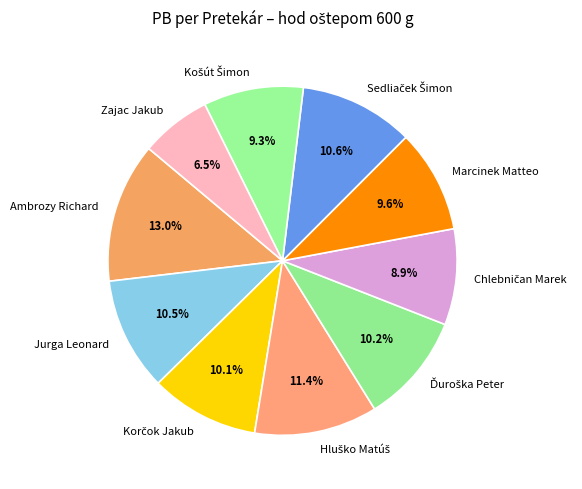

How many slices are in this pie chart?

10